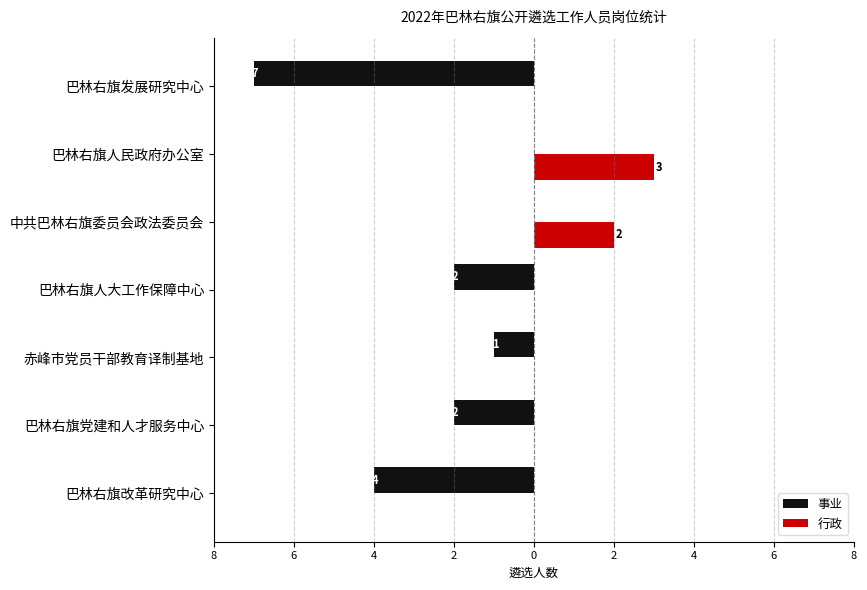

Which series has the widest spread of values?

事业